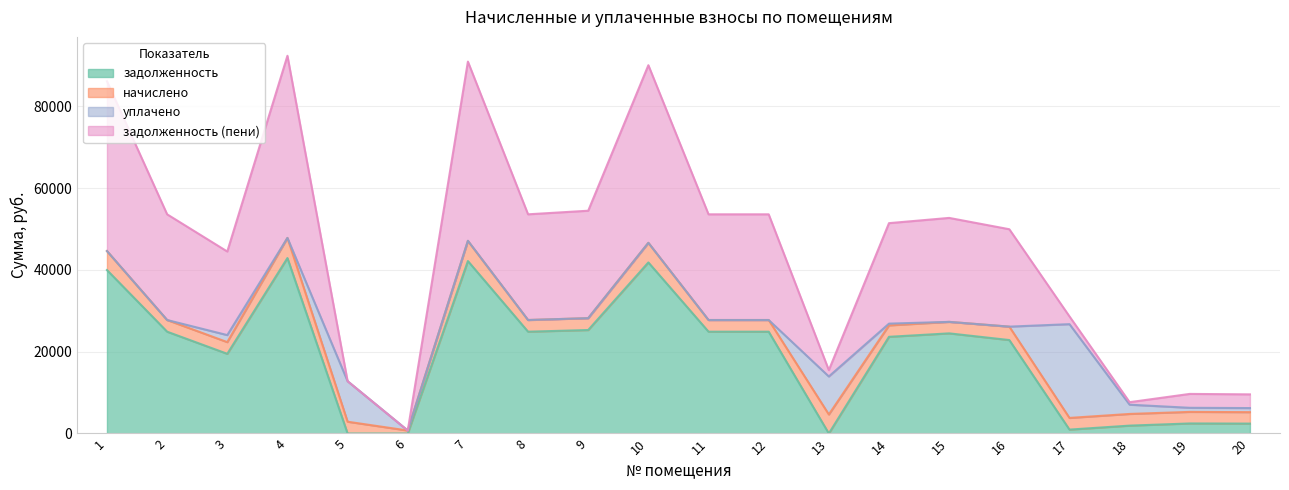

The задолженность (пени) series shows 42286.4 at 12. True or false?

False